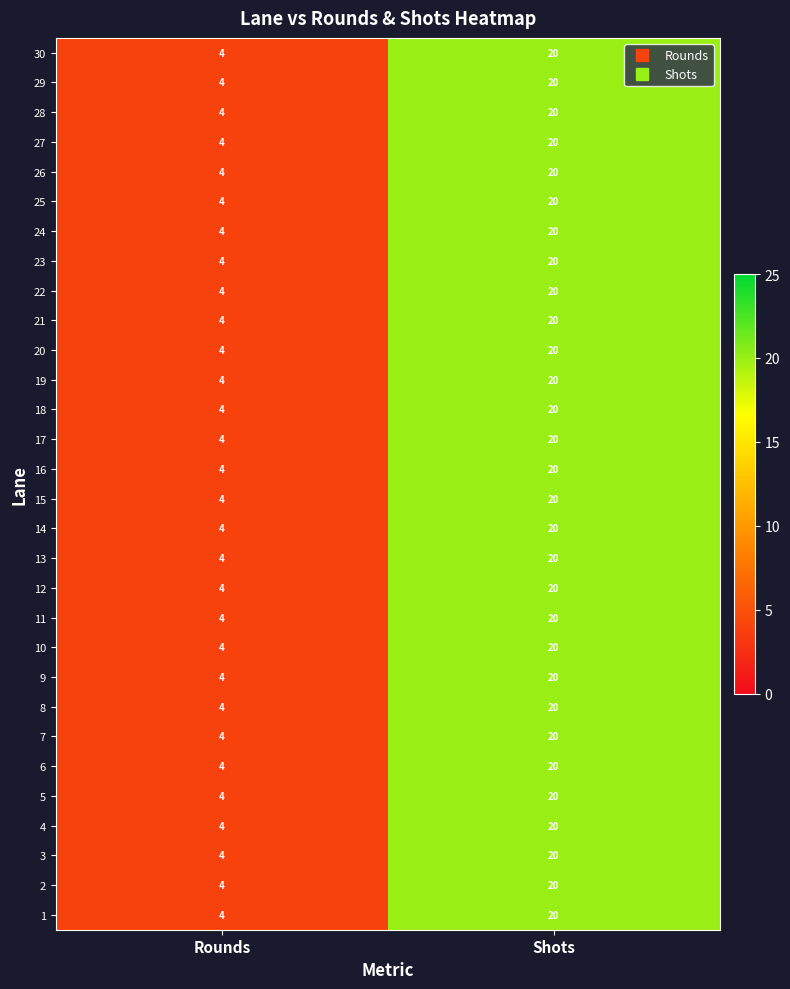

The value of 30 at Rounds is 1. True or false?

False